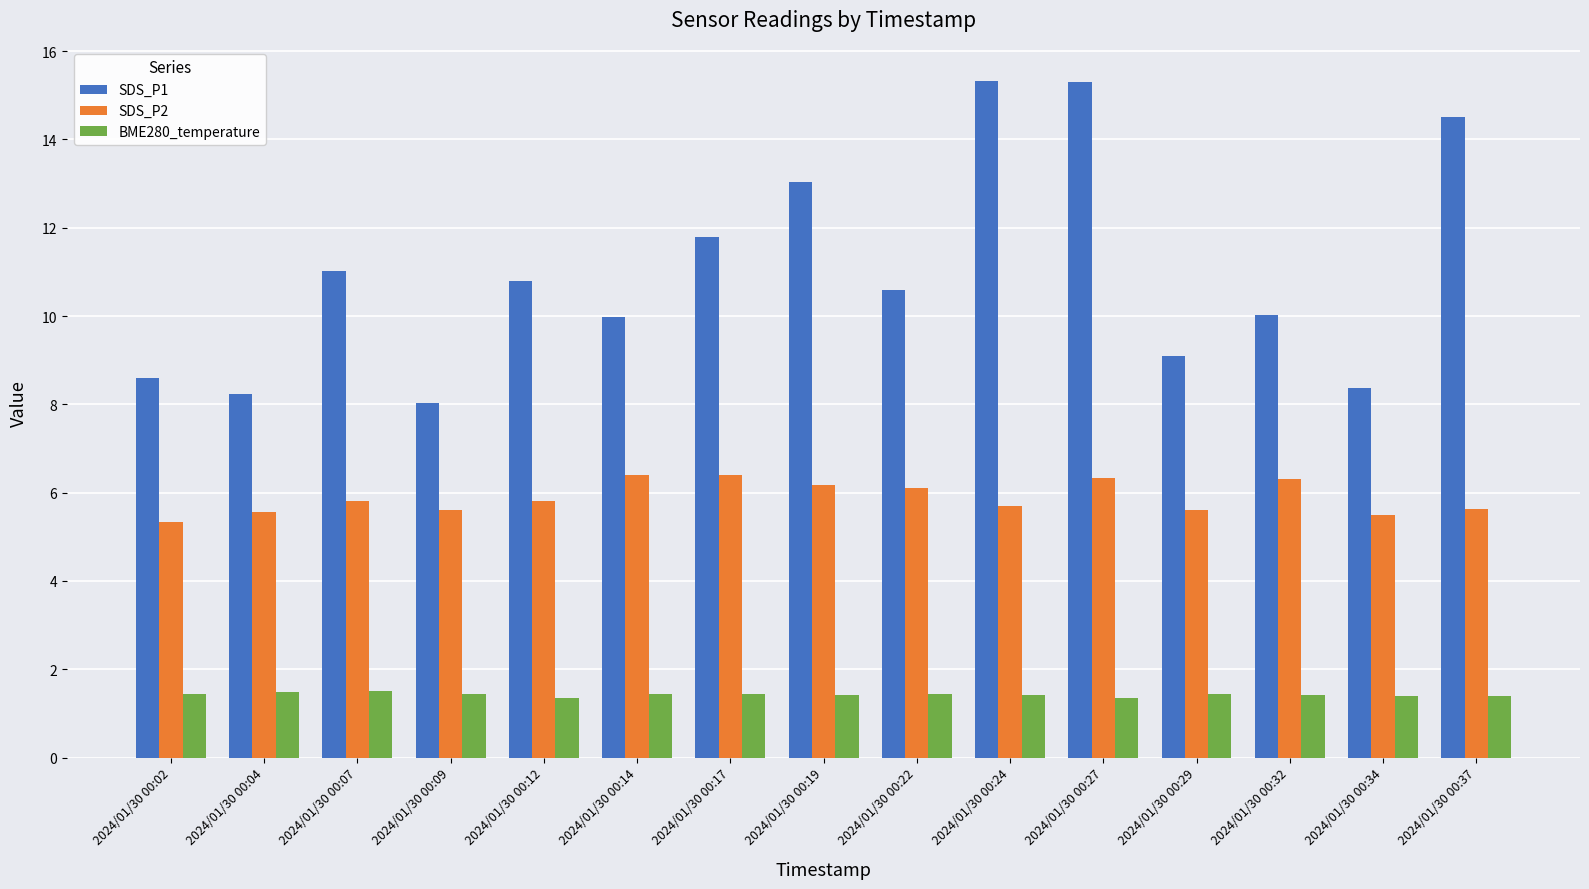

What is the highest value of the SDS_P2 series?

6.4